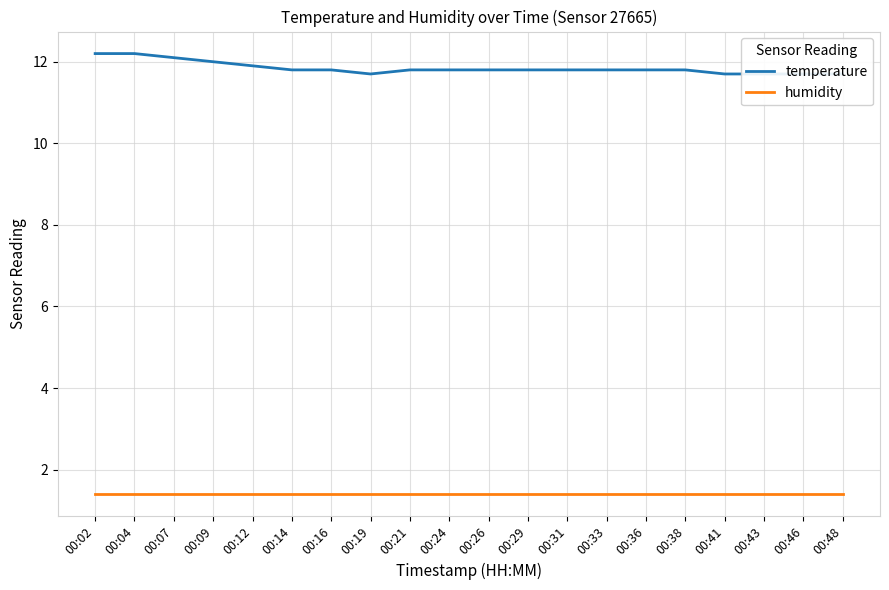

What is the value of the humidity point at the 5th from the left?

1.4